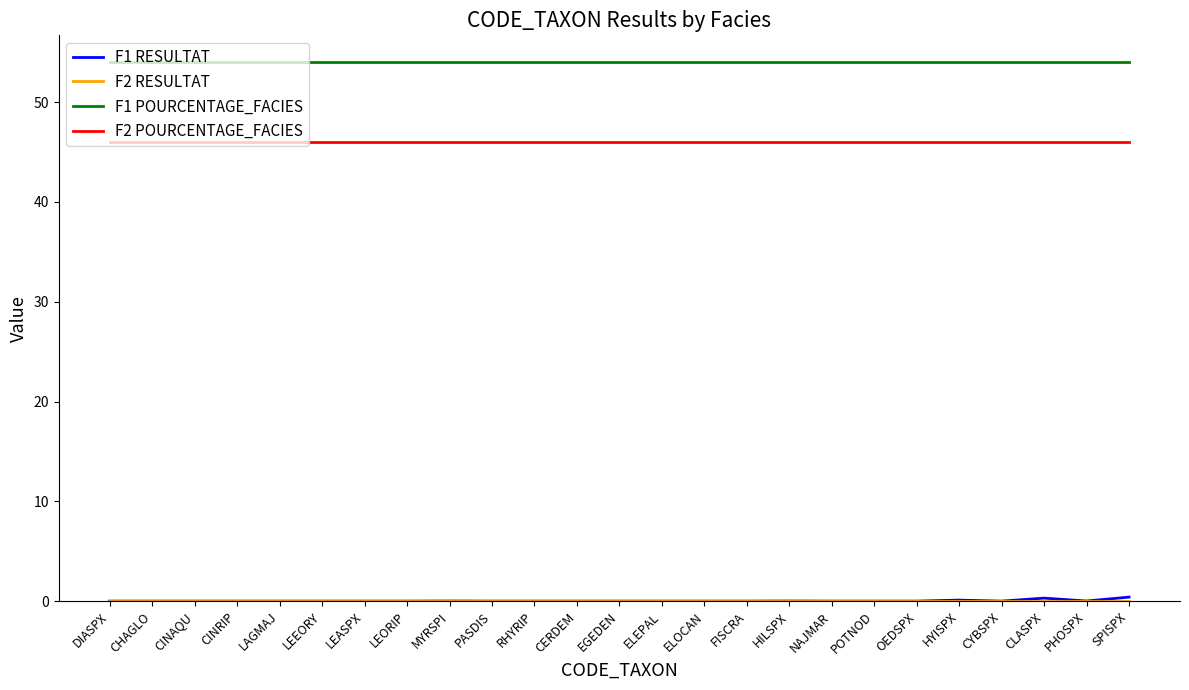

Is it true that F1 POURCENTAGE_FACIES equals 54.0 at CINRIP?

True